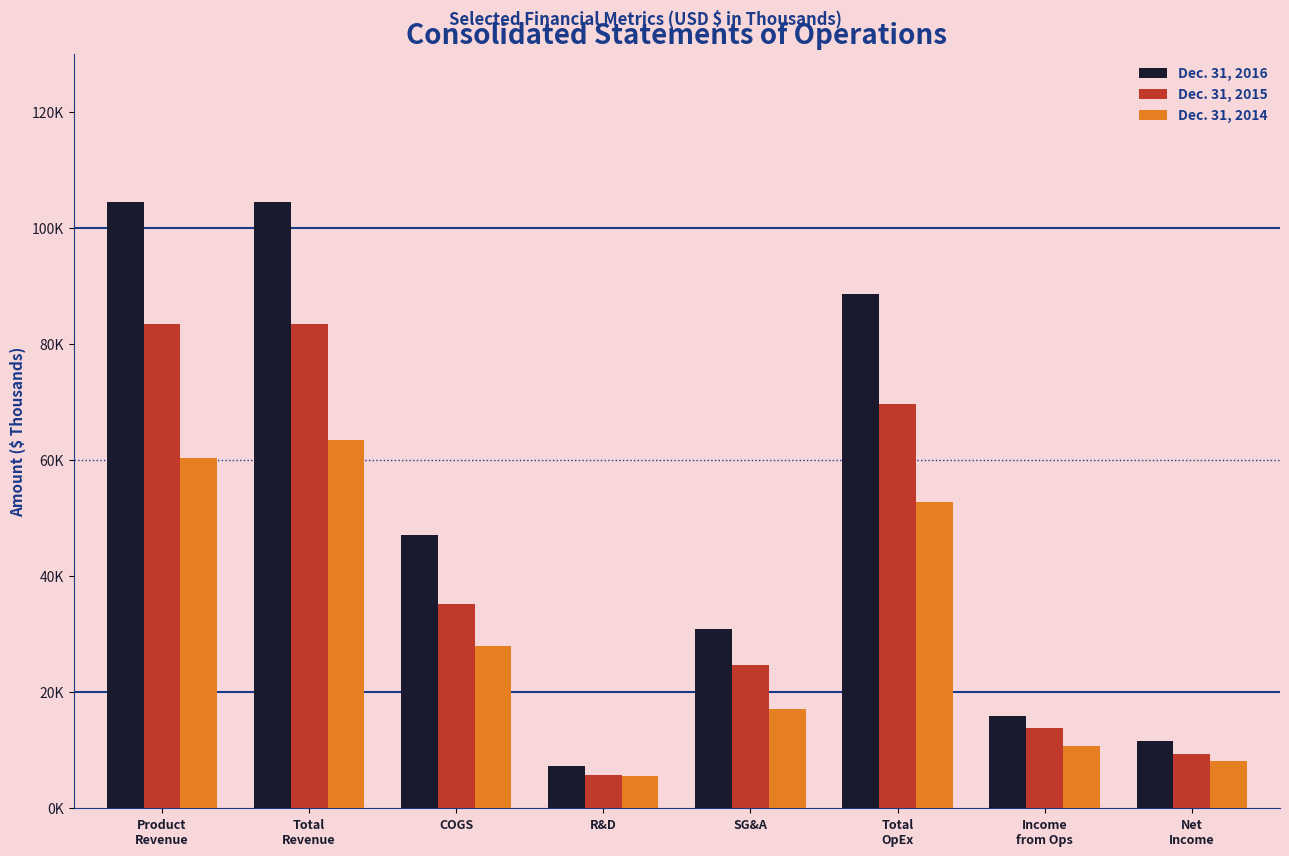

What is the difference between the highest and lowest values at Net
Income?

3511